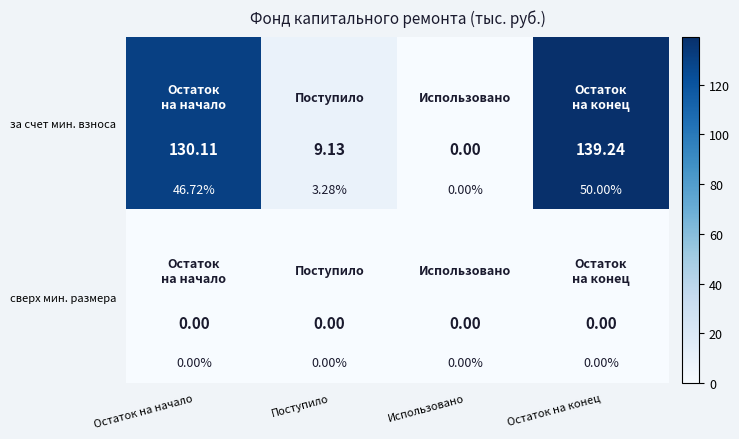

Rank the series at Использовано from lowest to highest value.

за счет мин. взноса, сверх мин. размера